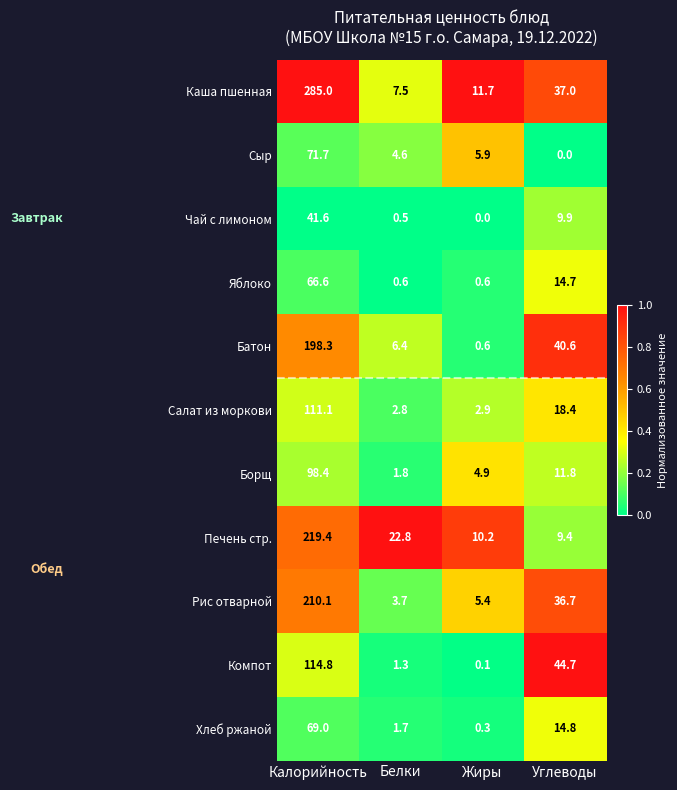

Which series has the widest spread of values?

Каша пшенная